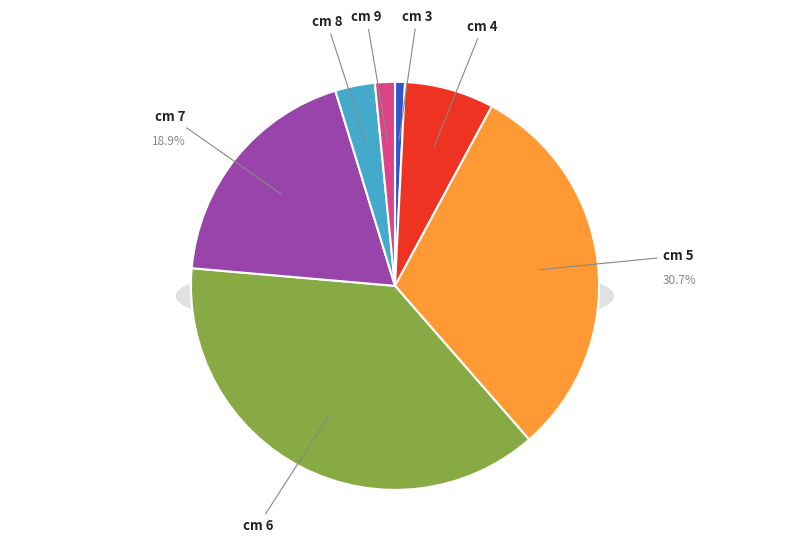

Which category has the biggest portion of the pie?

cm 6